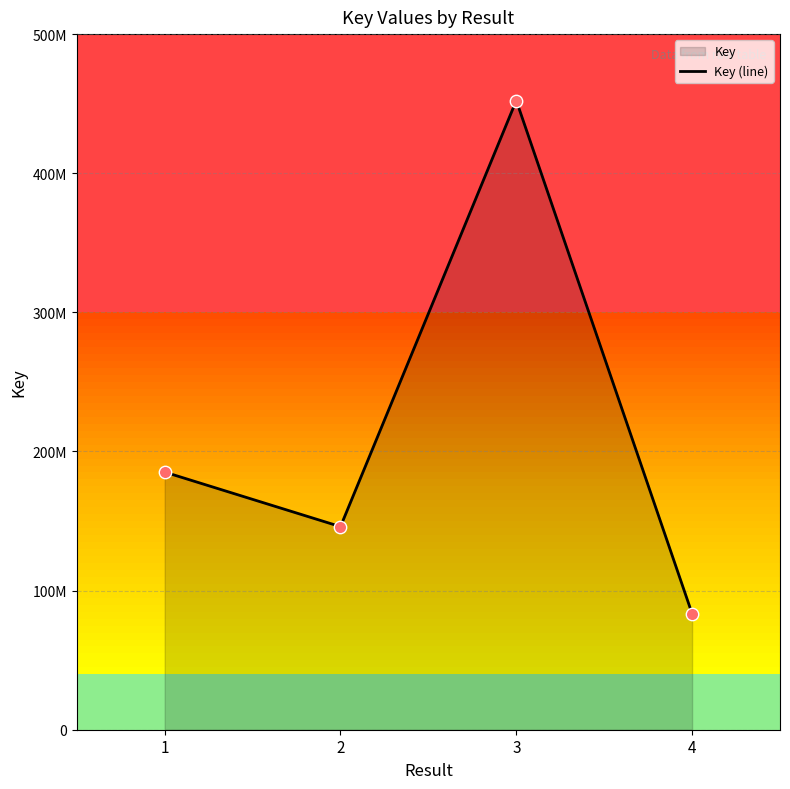

What is the ratio of the value at 3 to the value at 1?

2.4